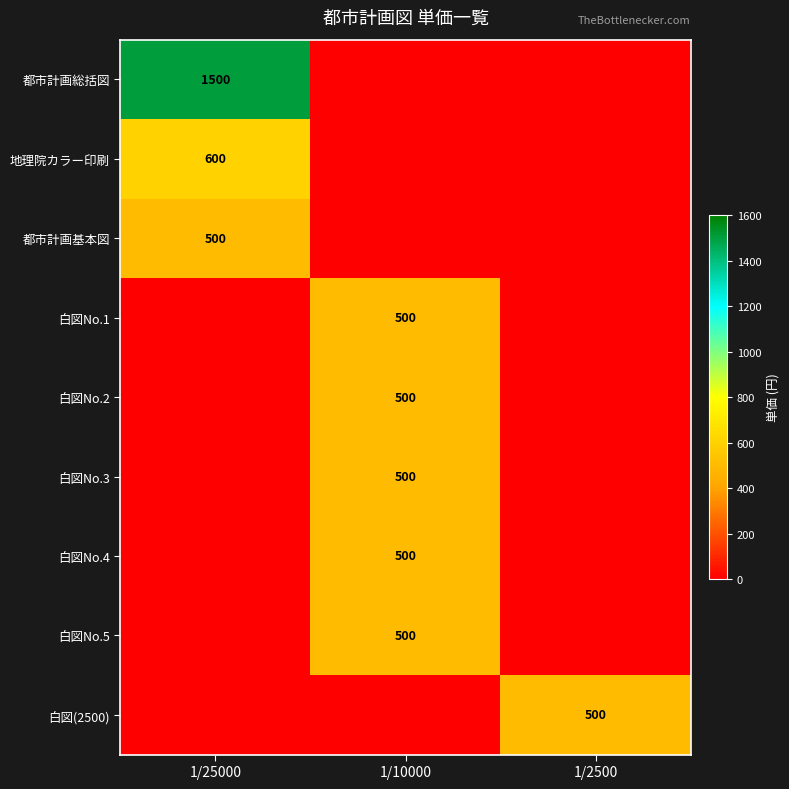

The 白図No.4 series shows 841 at 1/10000. True or false?

False